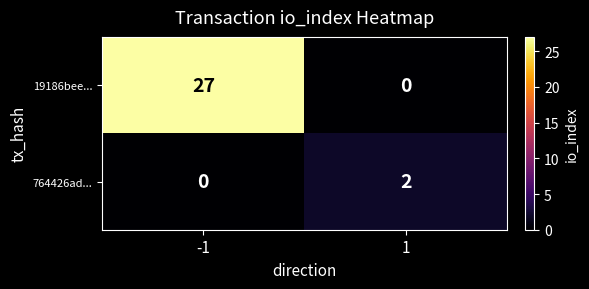

Reading left to right, extract all data points from this chart.

19186bee...: 27	0
764426ad...: 0	2